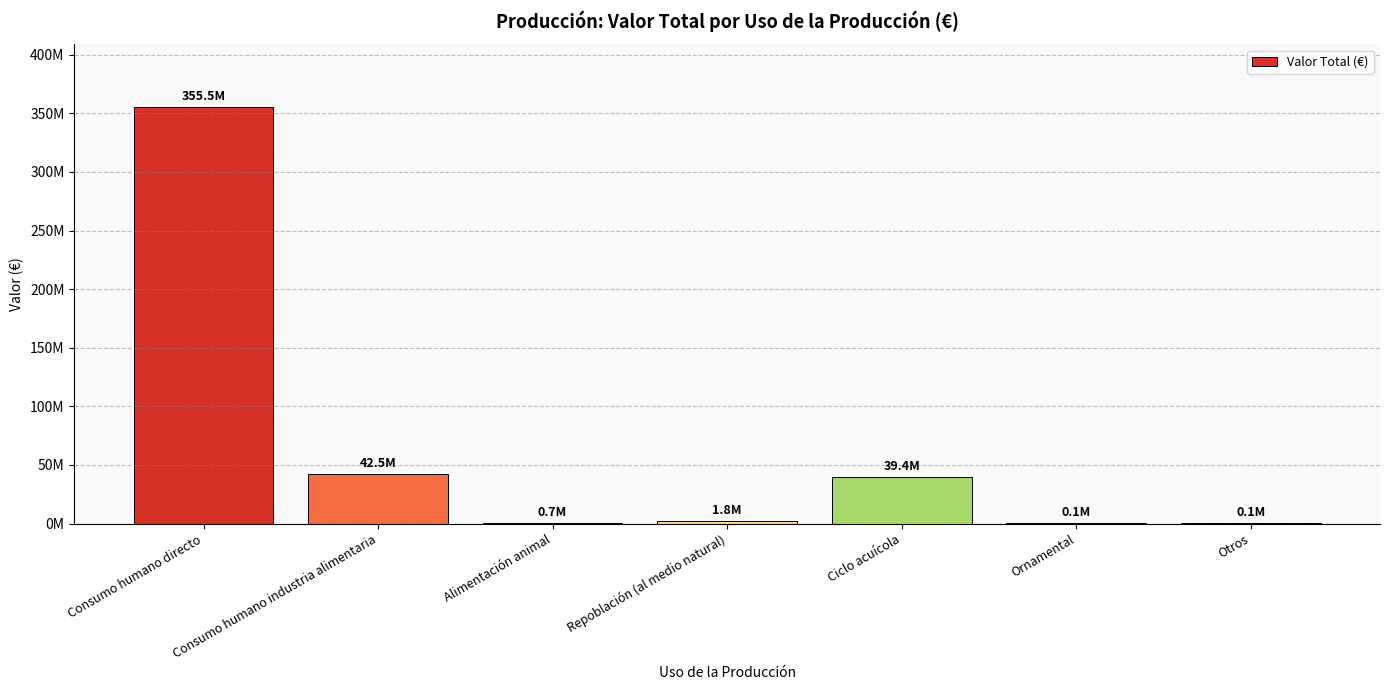

Which has a higher value, Ciclo acuícola or Consumo humano directo?

Consumo humano directo